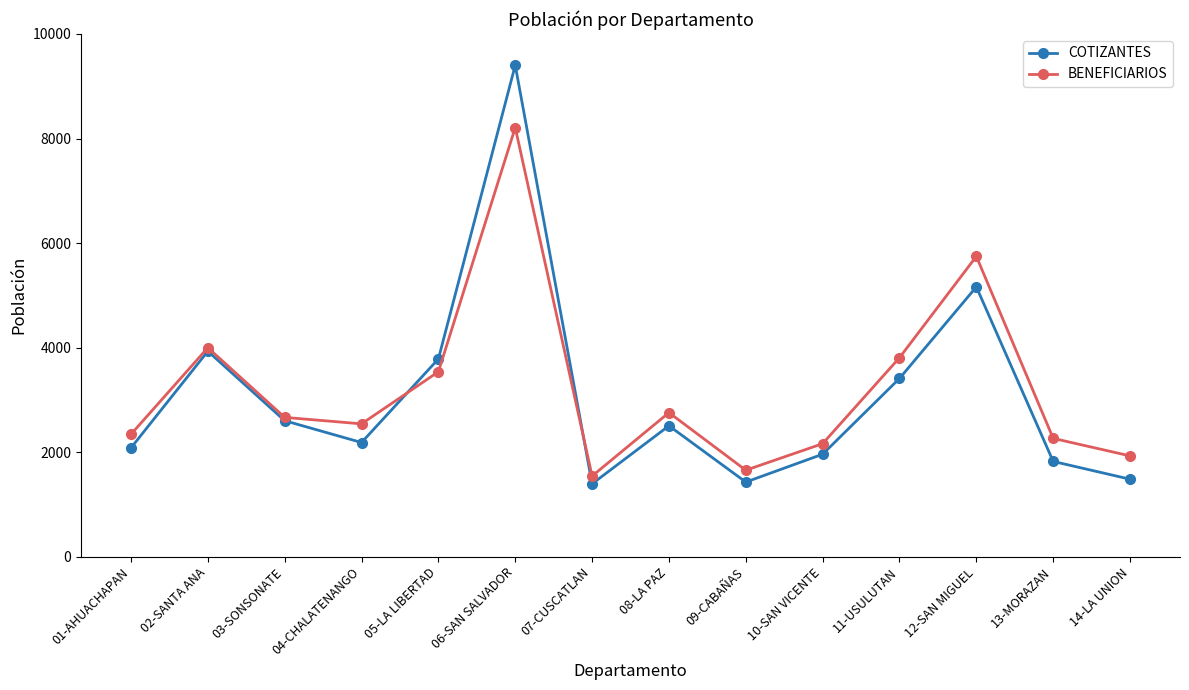

What is the label of the 3rd point from the right?

12-SAN MIGUEL